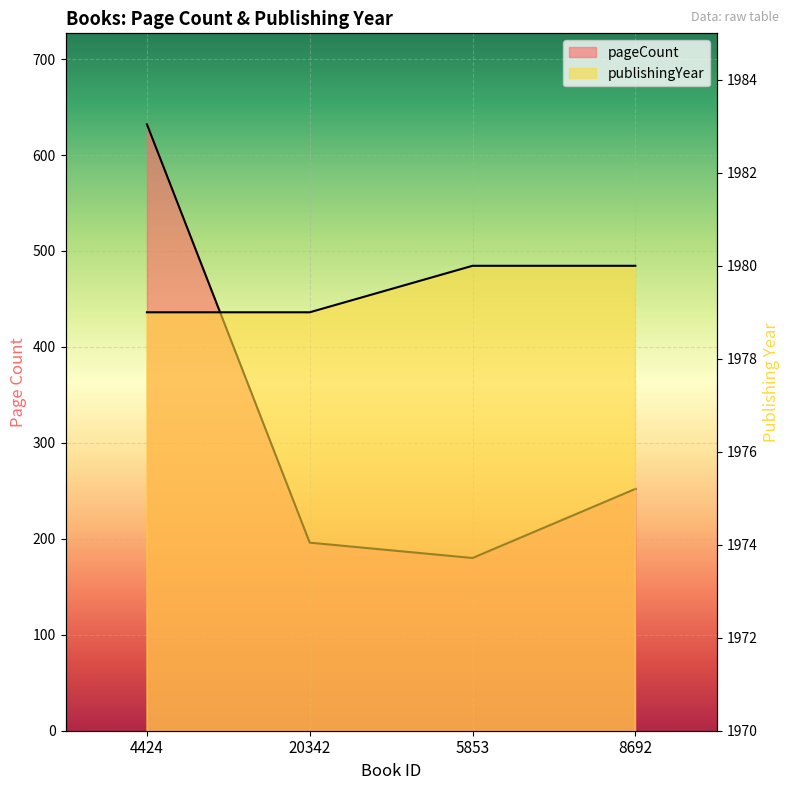

The value of pageCount at 8692 is 333. True or false?

False